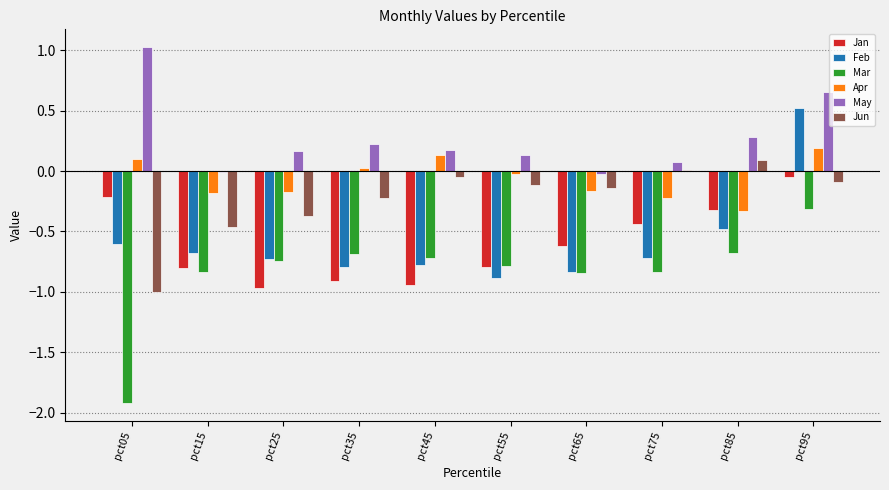

At which label does Feb first exceed 0?

pct95